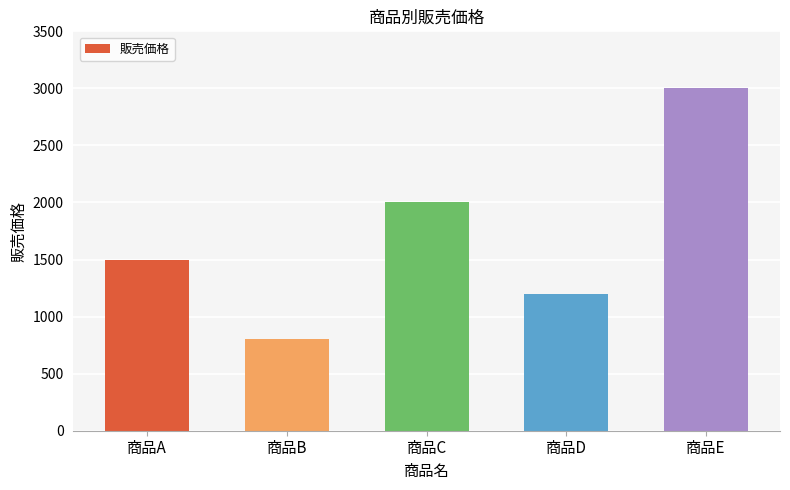

Which category has the lowest value across all series?

商品B